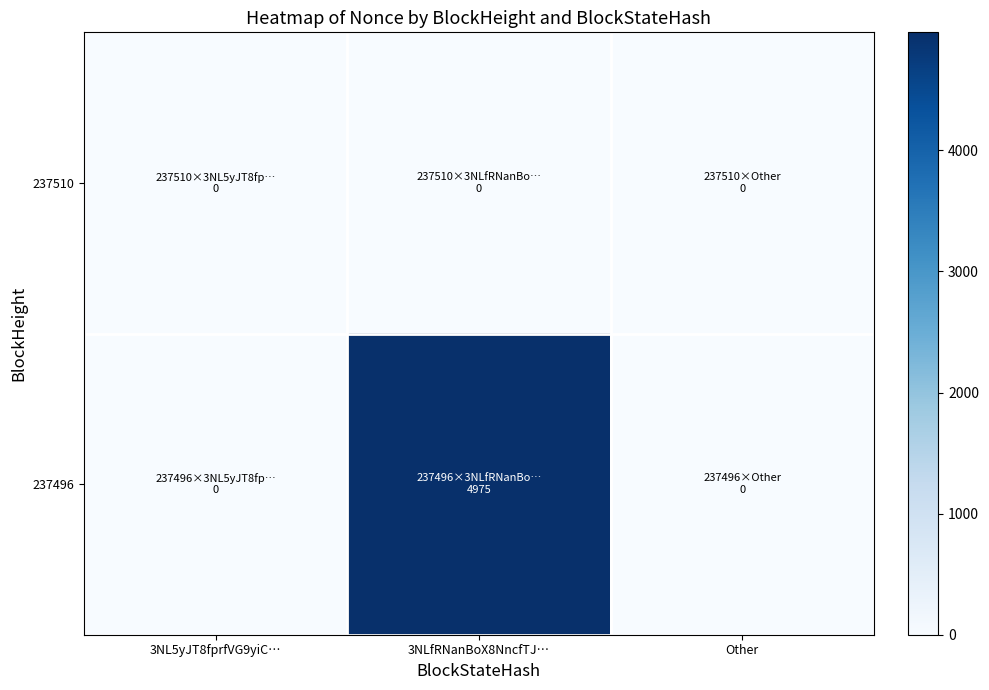

Which has a higher value, Other or 3NLfRNanBoX8NncfTJ…?

Other